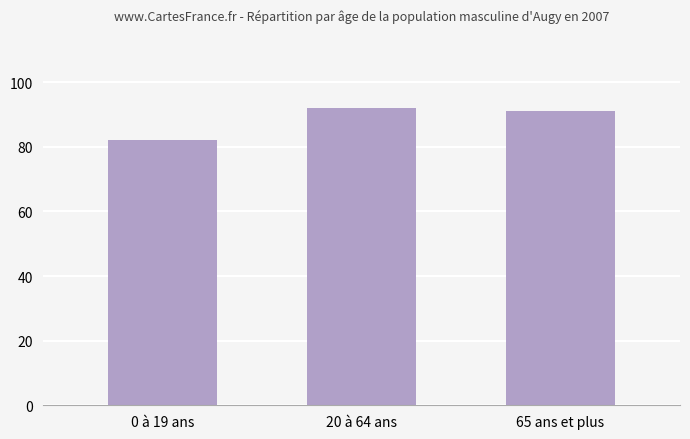

List the labels in order of value, smallest first.

0 à 19 ans, 65 ans et plus, 20 à 64 ans